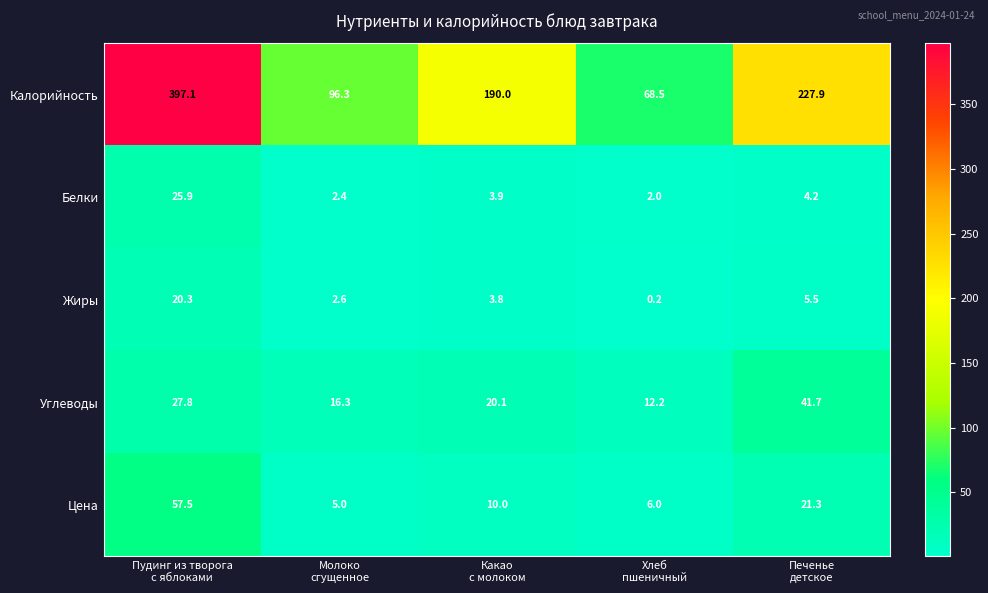

What is the average value of the Калорийность series?

196.0